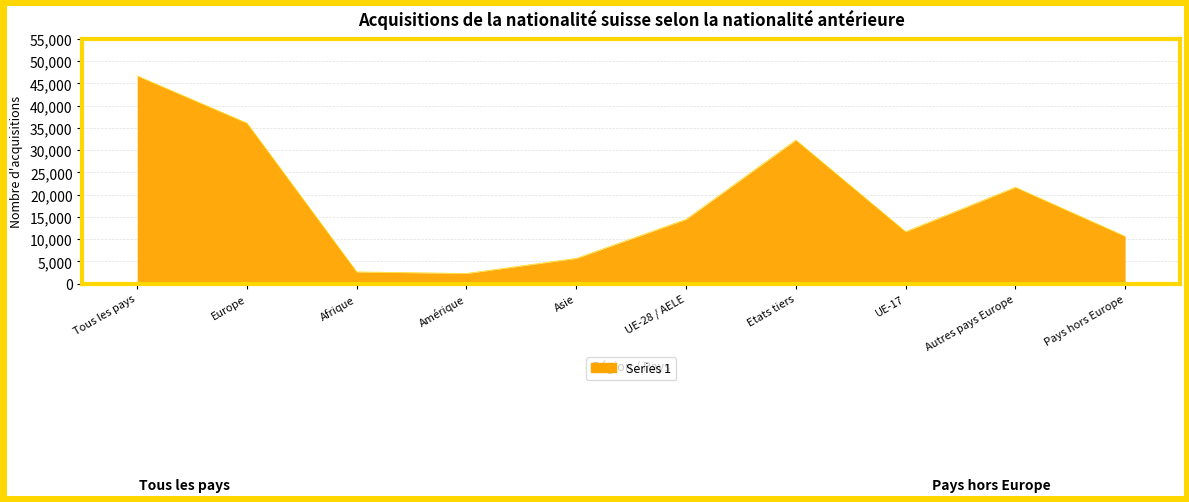

Is it true that the value at Etats tiers is 17744?

False